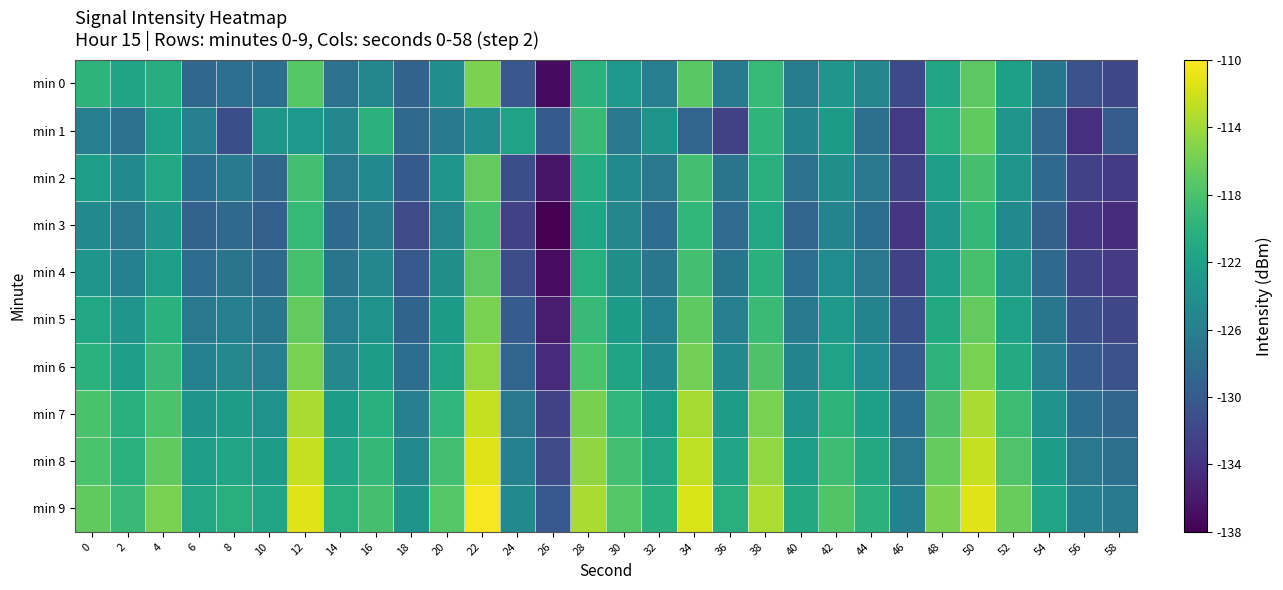

Reading left to right, extract all data points from this chart.

min 0: 0=-119.8	2=-121.6	4=-120.6	6=-128.6	8=-127.8	10=-127.9	12=-117.2	14=-127.5	16=-125.2	18=-129.1	20=-124.2	22=-115.5	24=-130.4	26=-137.2	28=-120.0	30=-123.0	32=-126.0	34=-117.2	36=-126.6	38=-119.2	40=-126.1	42=-123.4	44=-125.3	46=-131.7	48=-121.5	50=-117.1	52=-122.1	54=-127.1	56=-131.1	58=-132.1
min 1: 0=-125.9	2=-127.6	4=-122.0	6=-126.0	8=-131.3	10=-123.2	12=-123.0	14=-125.0	16=-120.0	18=-128.4	20=-126.5	22=-124.3	24=-121.9	26=-130.1	28=-119.0	30=-126.8	32=-123.6	34=-128.9	36=-132.4	38=-119.7	40=-125.3	42=-122.8	44=-127.7	46=-133.2	48=-120.5	50=-116.9	52=-123.5	54=-128.8	56=-134.2	58=-129.9
min 2: 0=-122.3	2=-124.6	4=-121.2	6=-127.9	8=-126.5	10=-128.8	12=-118.3	14=-126.8	16=-124.6	18=-130.1	20=-123.5	22=-116.8	24=-131.2	26=-136.4	28=-120.7	30=-124.6	32=-126.8	34=-118.3	36=-127.2	38=-120.5	40=-127.6	42=-124.1	44=-126.8	46=-132.4	48=-122.3	50=-118.2	52=-123.5	54=-128.3	56=-132.4	58=-133.2
min 3: 0=-124.6	2=-126.8	4=-123.5	6=-129.2	8=-128.3	10=-129.4	12=-119.2	14=-128.3	16=-126.1	18=-131.4	20=-125.2	22=-118.1	24=-132.4	26=-138.2	28=-121.5	30=-125.2	32=-128.1	34=-119.5	36=-128.2	38=-121.3	40=-128.9	42=-125.5	44=-127.9	46=-133.6	48=-123.5	50=-119.3	52=-124.6	54=-129.4	56=-133.6	58=-134.4
min 4: 0=-123.5	2=-125.7	4=-122.3	6=-128.1	8=-127.2	10=-128.3	12=-118.1	14=-127.2	16=-125.0	18=-130.3	20=-124.1	22=-117.0	24=-131.3	26=-137.1	28=-120.3	30=-124.1	32=-127.0	34=-118.3	36=-127.1	38=-120.2	40=-127.8	42=-124.3	44=-126.8	46=-132.4	48=-122.3	50=-118.1	52=-123.5	54=-128.3	56=-132.4	58=-133.3
min 5: 0=-121.2	2=-123.5	4=-120.1	6=-126.8	8=-125.9	10=-127.0	12=-116.8	14=-125.9	16=-123.7	18=-129.0	20=-122.8	22=-115.7	24=-130.0	26=-135.8	28=-119.0	30=-122.8	32=-125.7	34=-117.0	36=-125.8	38=-118.9	40=-126.5	42=-123.0	44=-125.5	46=-131.1	48=-121.0	50=-116.8	52=-122.0	54=-127.0	56=-131.1	58=-132.0
min 6: 0=-120.1	2=-122.3	4=-119.0	6=-125.7	8=-124.8	10=-125.9	12=-115.7	14=-124.8	16=-122.6	18=-127.9	20=-121.7	22=-114.6	24=-128.9	26=-134.7	28=-117.9	30=-121.7	32=-124.6	34=-115.9	36=-124.7	38=-117.8	40=-125.3	42=-121.9	44=-124.3	46=-130.0	48=-119.9	50=-115.7	52=-120.9	54=-125.9	56=-130.0	58=-130.9
min 7: 0=-118.0	2=-120.2	4=-117.9	6=-123.6	8=-122.7	10=-123.8	12=-113.6	14=-122.7	16=-120.5	18=-125.8	20=-119.6	22=-112.5	24=-126.8	26=-132.6	28=-115.8	30=-119.6	32=-122.5	34=-113.8	36=-122.6	38=-115.7	40=-123.2	42=-119.8	44=-122.2	46=-127.9	48=-117.8	50=-113.6	52=-118.8	54=-123.8	56=-127.9	58=-128.8
min 8: 0=-117.9	2=-120.1	4=-116.8	6=-122.5	8=-121.6	10=-122.7	12=-112.5	14=-121.6	16=-119.3	18=-124.7	20=-118.5	22=-111.3	24=-125.7	26=-131.4	28=-114.7	30=-118.5	32=-121.3	34=-112.7	36=-121.5	38=-114.6	40=-122.1	42=-118.7	44=-121.1	46=-126.8	48=-116.7	50=-112.5	52=-117.7	54=-122.7	56=-126.8	58=-127.7
min 9: 0=-116.8	2=-119.0	4=-115.7	6=-121.3	8=-120.5	10=-121.6	12=-111.3	14=-120.5	16=-118.2	18=-123.6	20=-117.3	22=-110.2	24=-124.6	26=-130.3	28=-113.6	30=-117.3	32=-120.2	34=-111.6	36=-120.3	38=-113.5	40=-121.0	42=-117.6	44=-120.0	46=-125.7	48=-115.6	50=-111.3	52=-116.6	54=-121.6	56=-125.7	58=-126.6